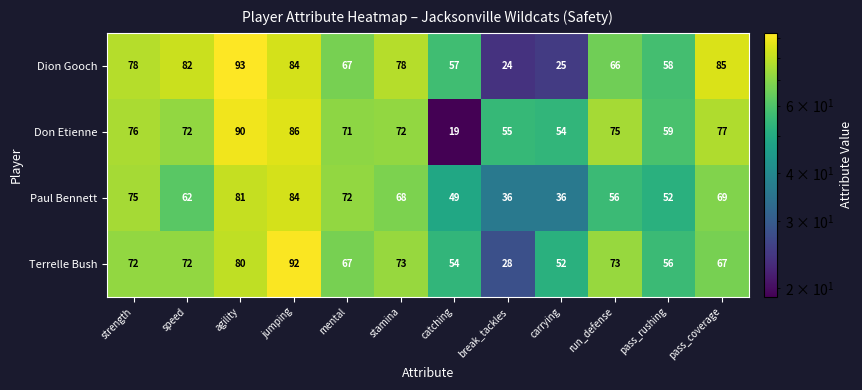

The value of Terrelle Bush at strength is 72. True or false?

True